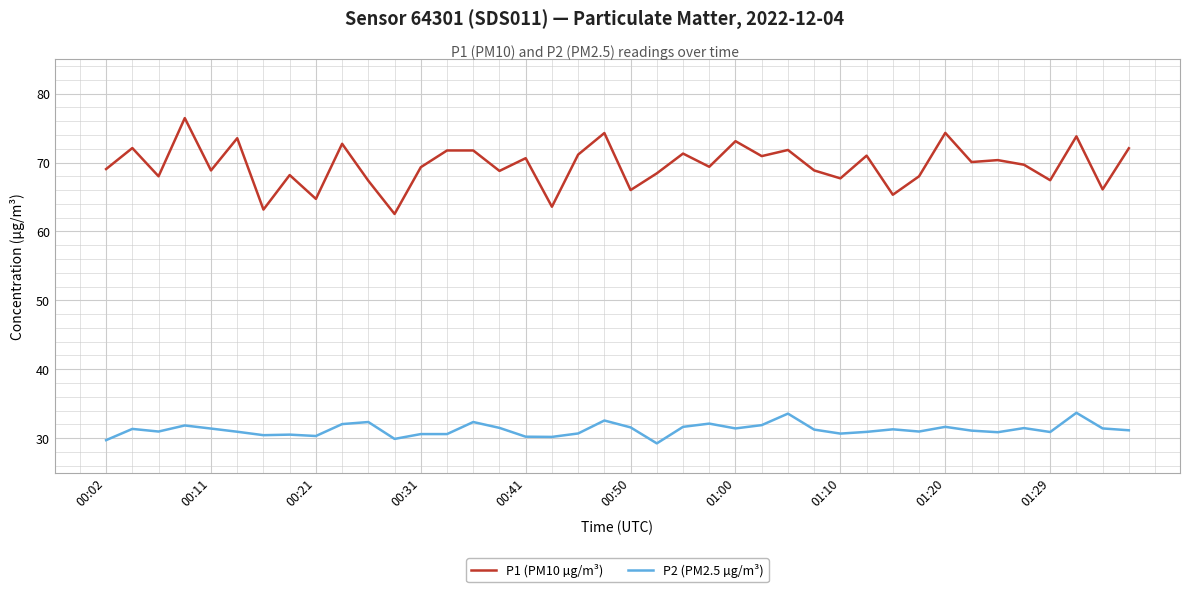

Which series has the widest spread of values?

P1 (PM10 µg/m³)